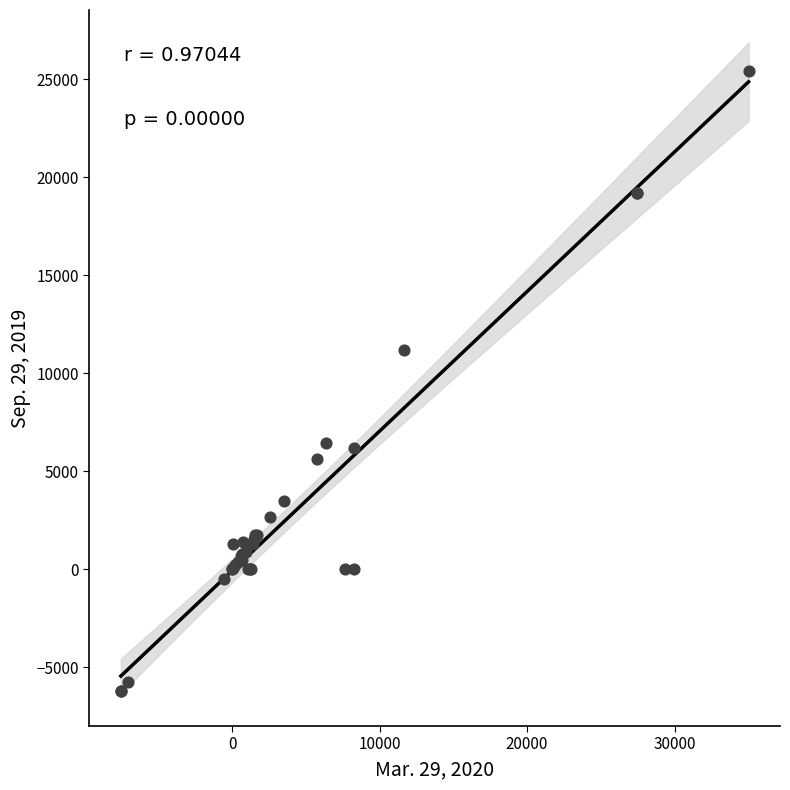

What Y value in the scatter plot is closest to 9609?

11167.0